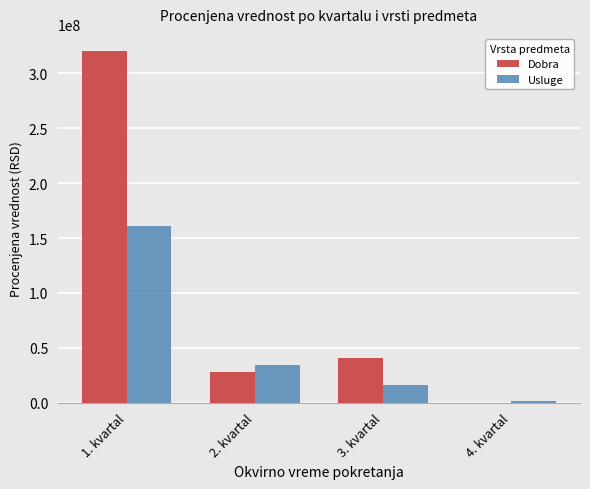

Which series changed the most between 2. kvartal and 4. kvartal?

Usluge